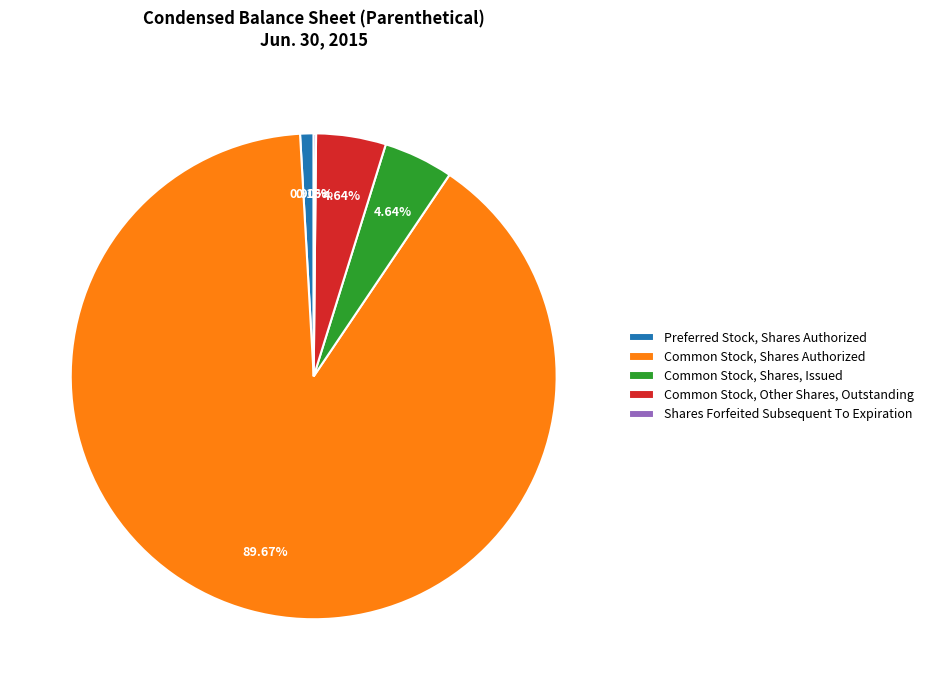

Does Common Stock, Shares Authorized represent more than half of the total?

Yes